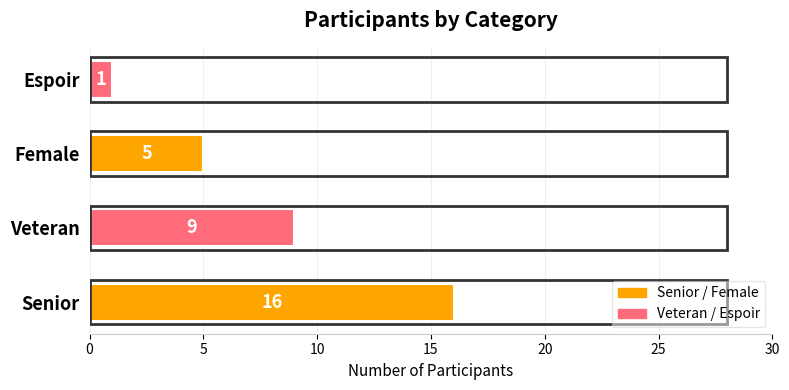

List the labels in order of value, largest first.

Senior, Veteran, Female, Espoir